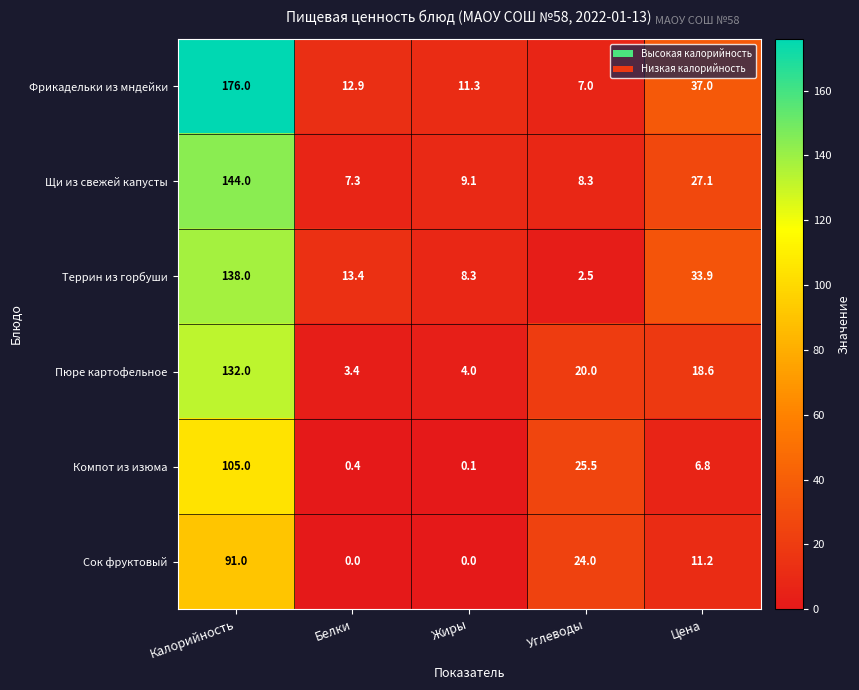

What is the difference between the highest and lowest values at Калорийность?

85.0